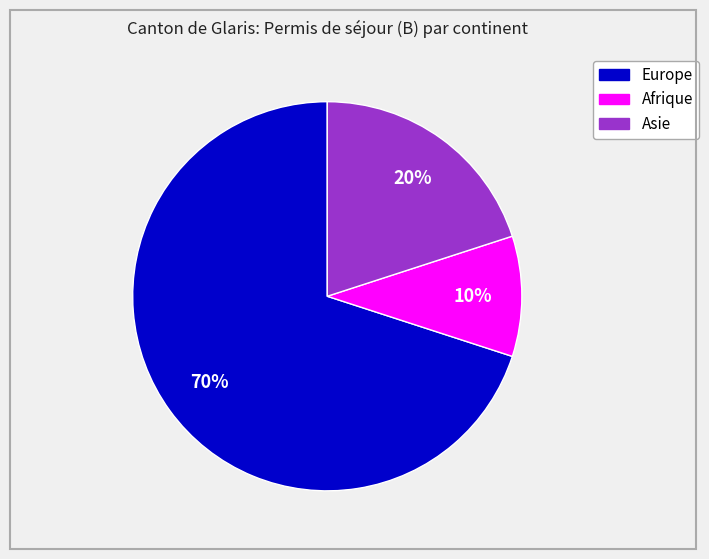

Is there any slice that represents more than half of the pie?

Yes